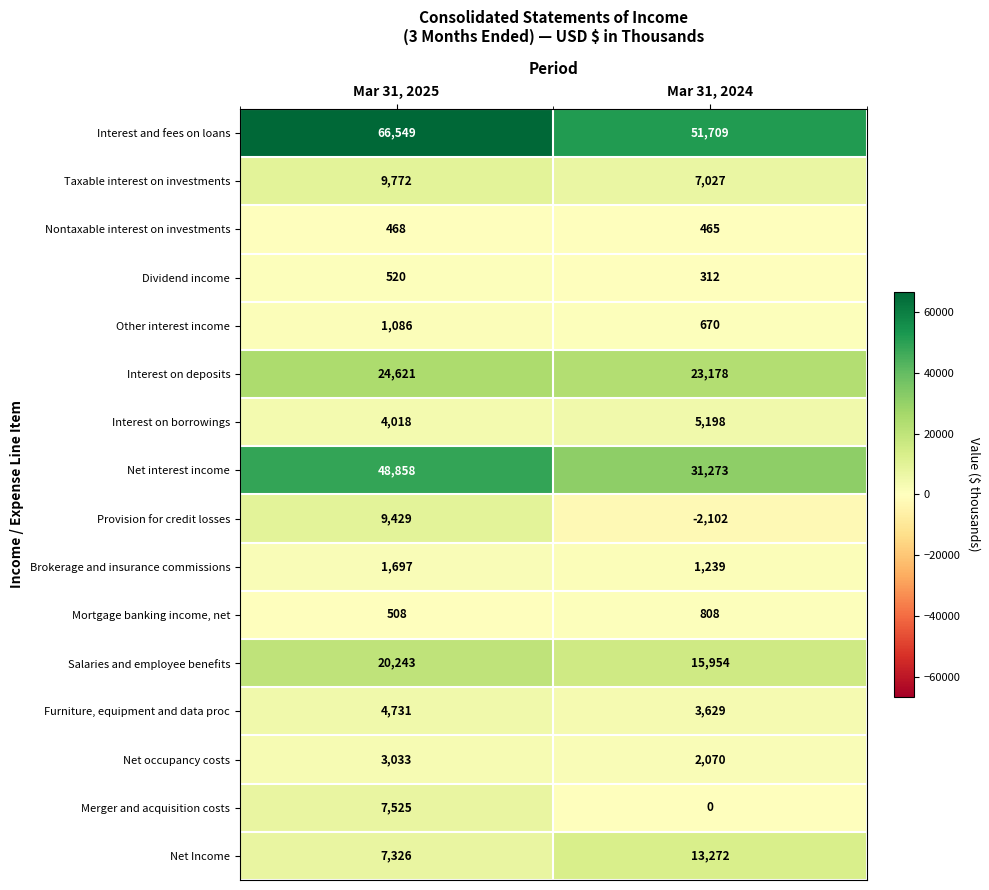

What is the spread (max minus min) of values at Mar 31, 2025?

66081